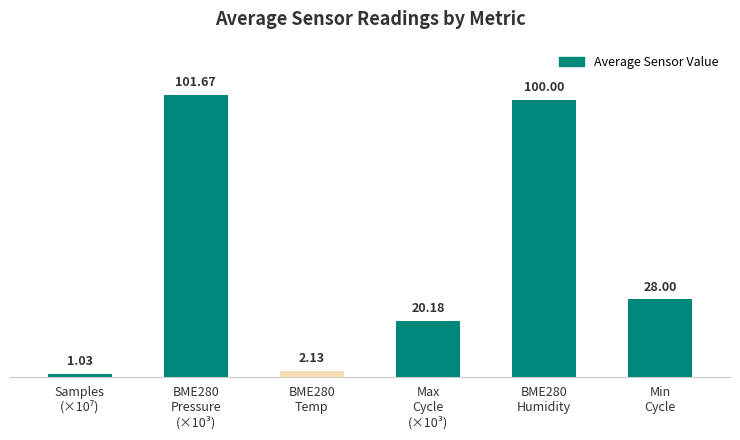

What is the maximum value shown in the chart?

101.7